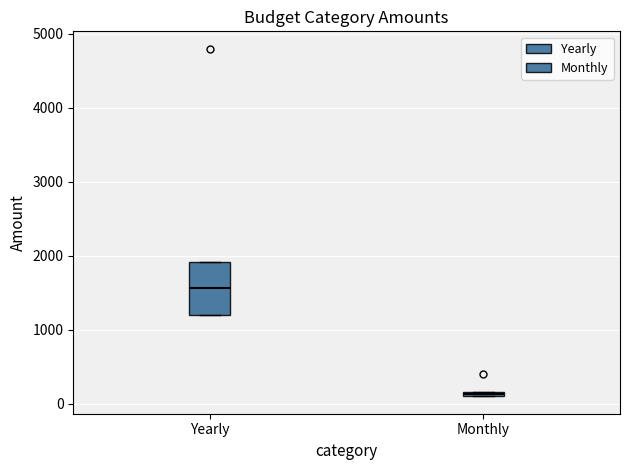

Which box has the highest median line?

Yearly